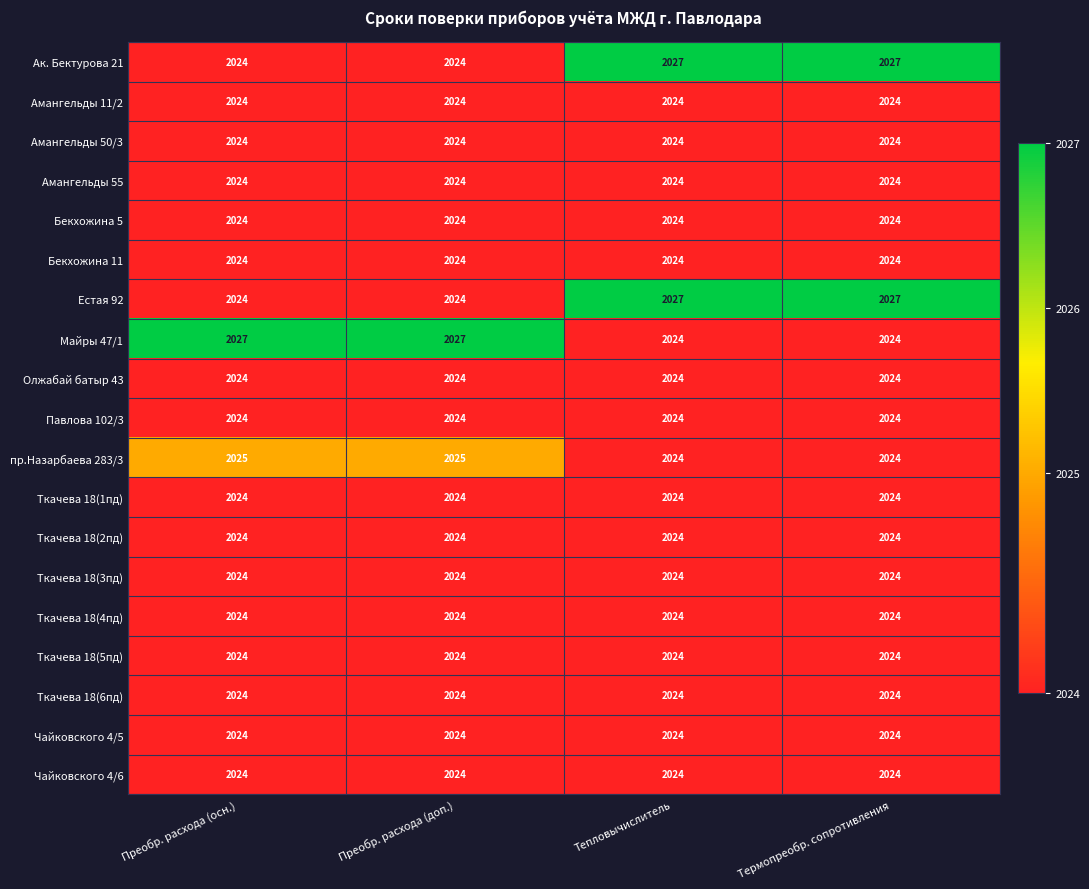

What value does the Ткачева 18(4пд) series have at Термопреобр. сопротивления?

2024